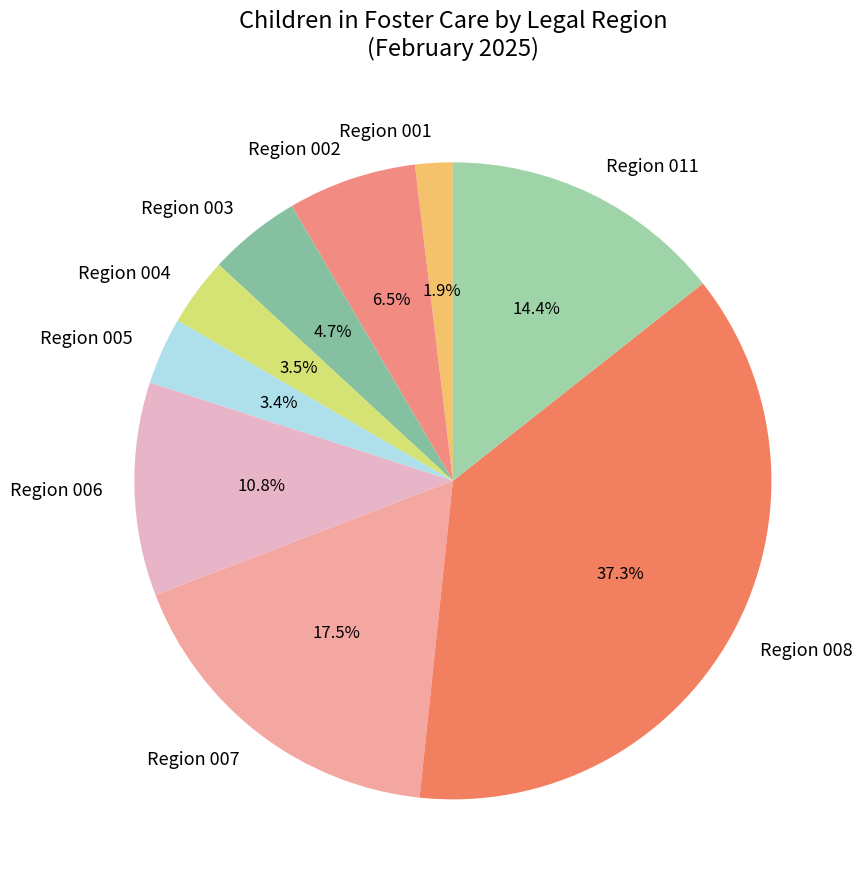

Does Region 006 represent more than half of the total?

No